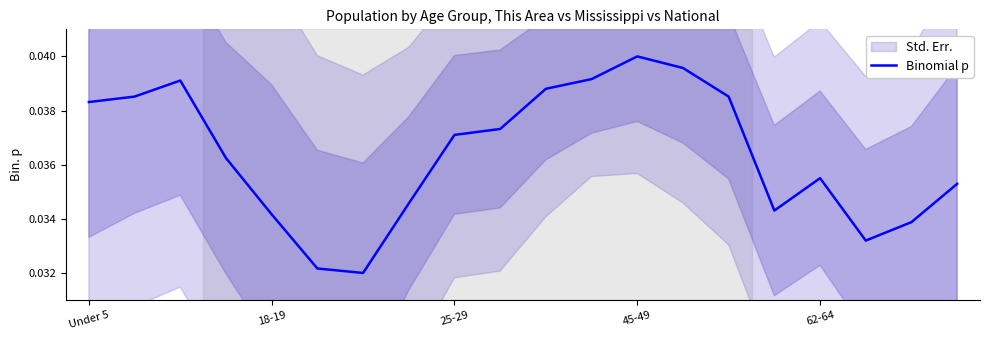

True or false: Binomial p has a value of 0.1 at 25-29.

False